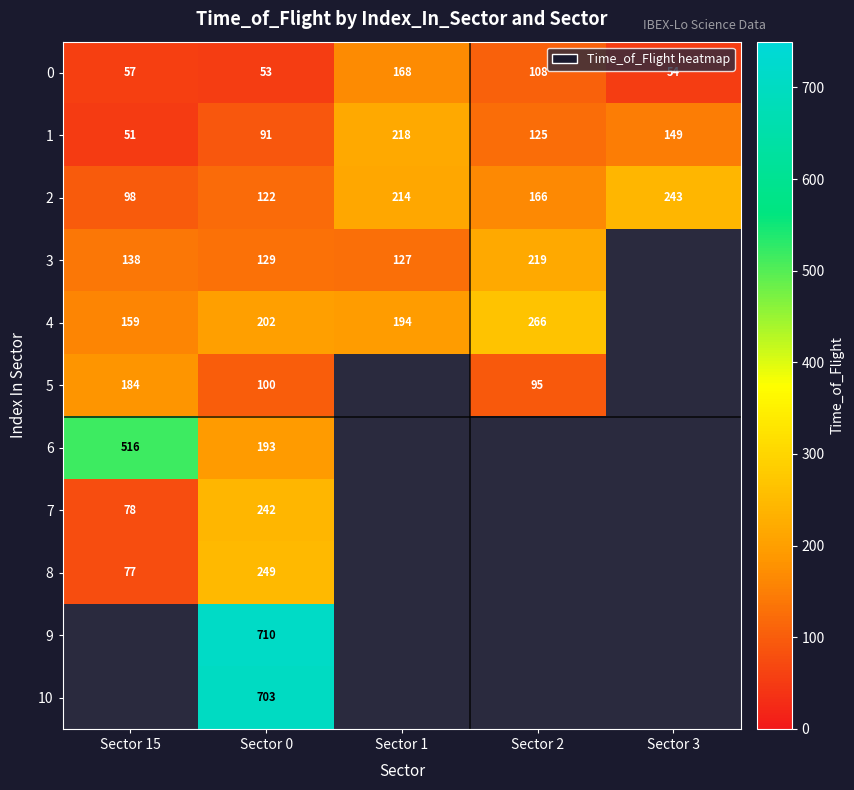

At Sector 0, list the series in order from smallest to largest.

0, 1, 5, 2, 3, 6, 4, 7, 8, 10, 9